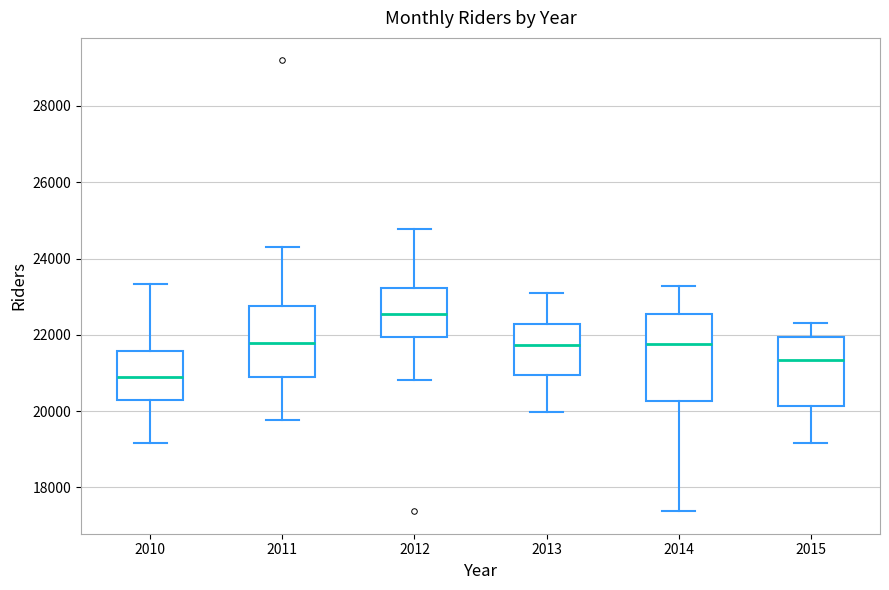

Which box's median line is the lowest?

2010